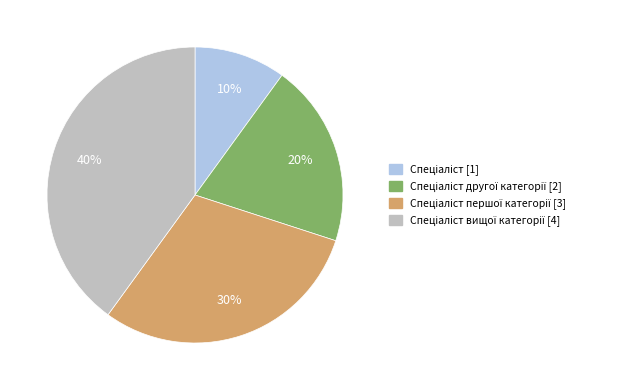

Is there any slice that represents more than half of the pie?

No